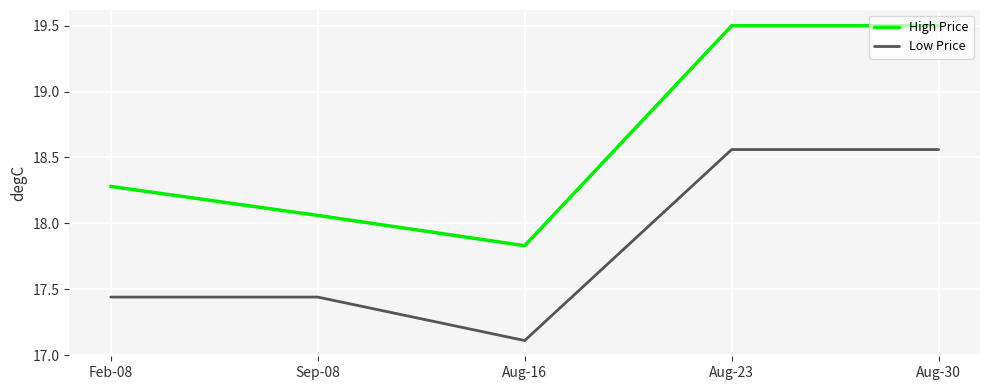

True or false: High Price and Low Price intersect in this chart.

False